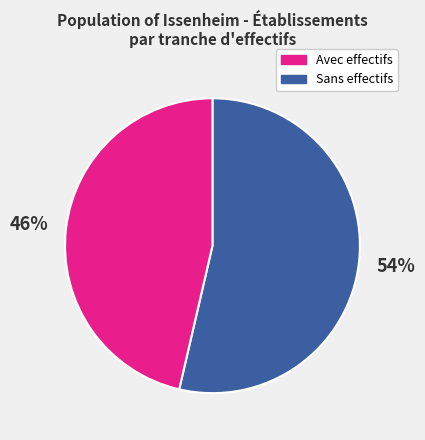

Does any single category account for the majority?

Yes